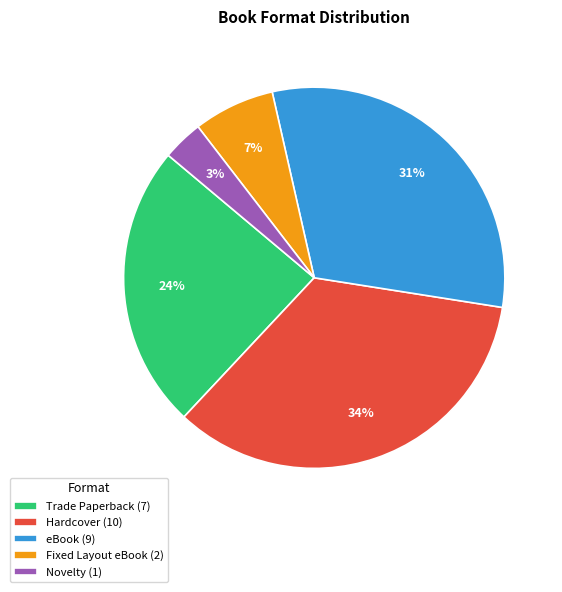

How many slices are in this pie chart?

5